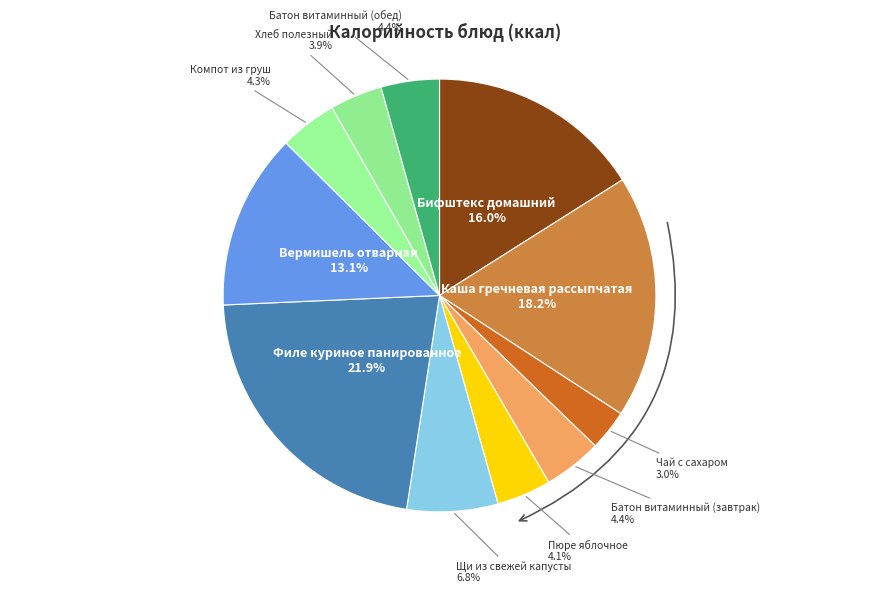

Which slice is the smallest?

Чай с сахаром